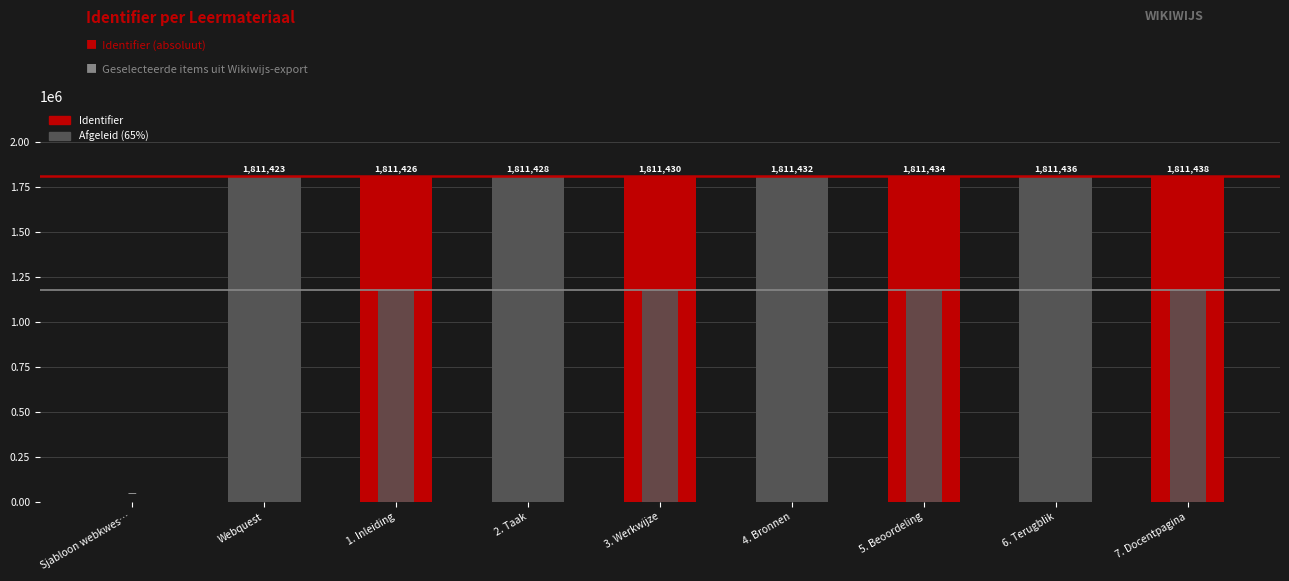

How many data points in Identifier are less than 1811430?

4